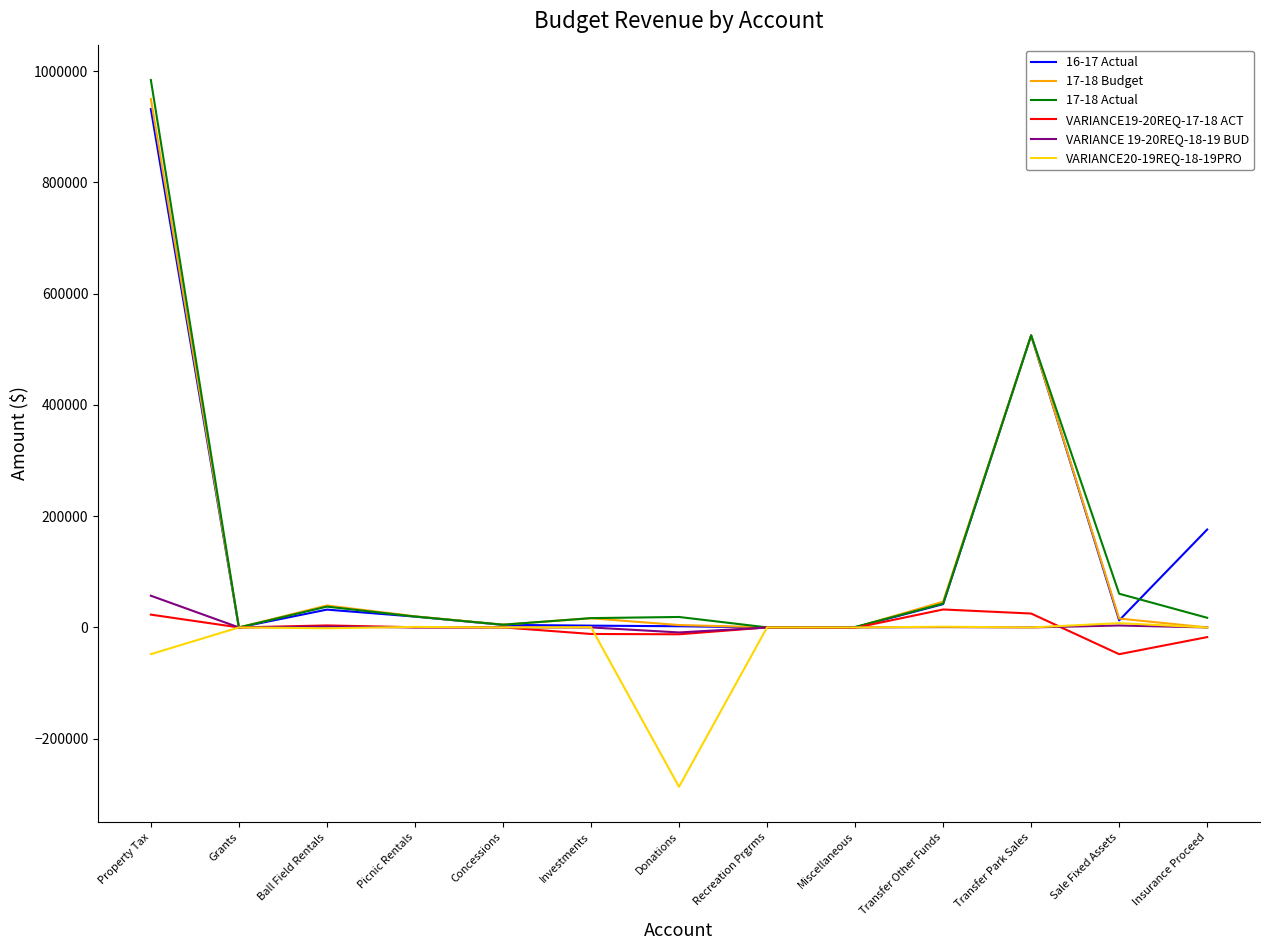

Where is the first local minimum for 17-18 Actual?

Grants